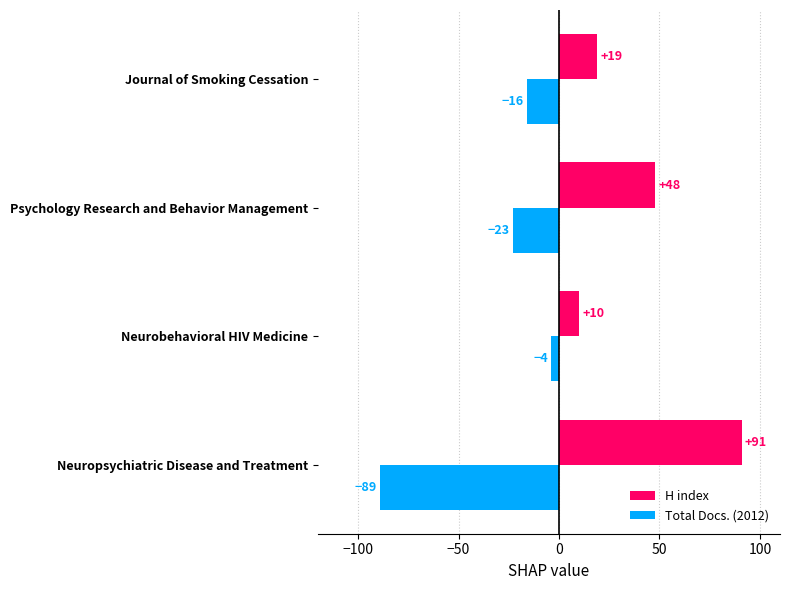

Which series has the largest range (max minus min)?

Total Docs. (2012)